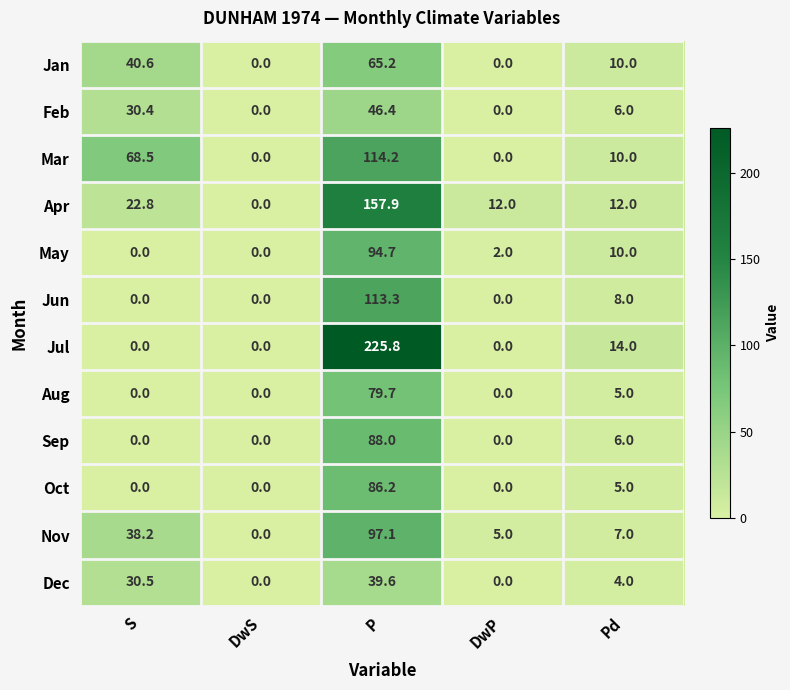

What is the difference between the highest and lowest values at Pd?

10.0